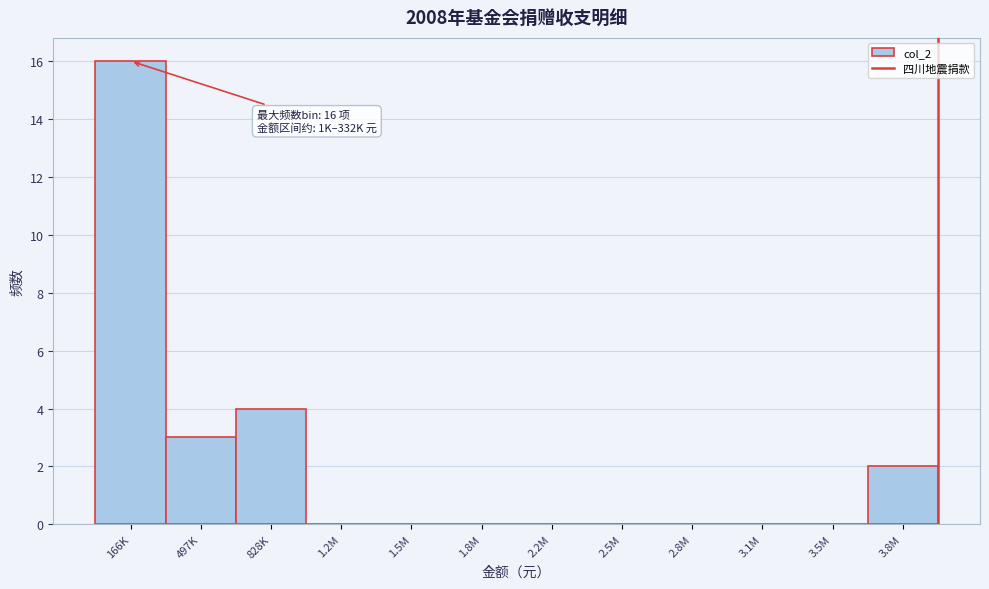

Reading right to left, what are all the values shown in this chart?

3.8M=2	3.5M=0	3.1M=0	2.8M=0	2.5M=0	2.2M=0	1.8M=0	1.5M=0	1.2M=0	828K=4	497K=3	166K=16